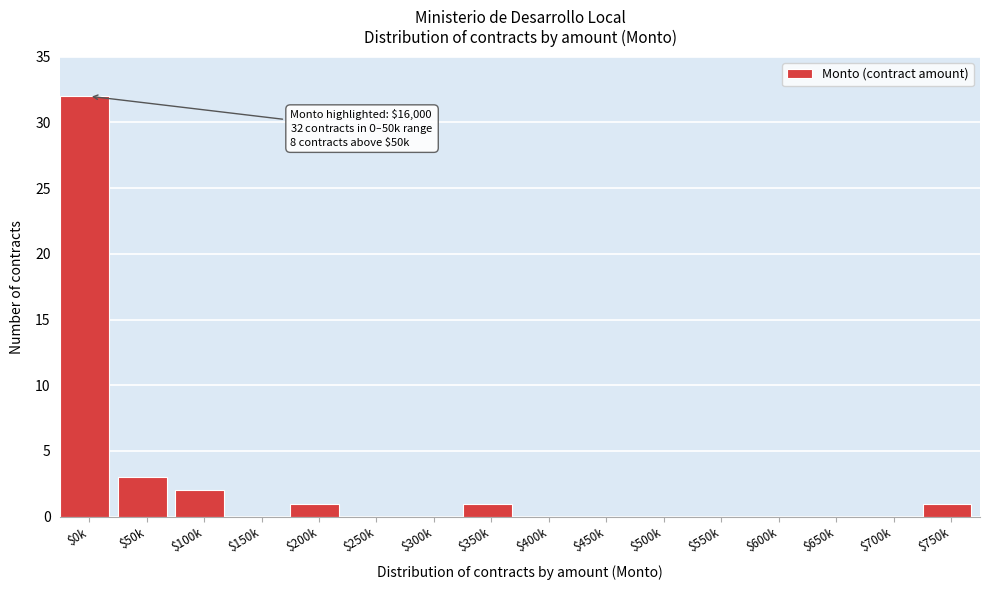

What is the sum of all values?

40